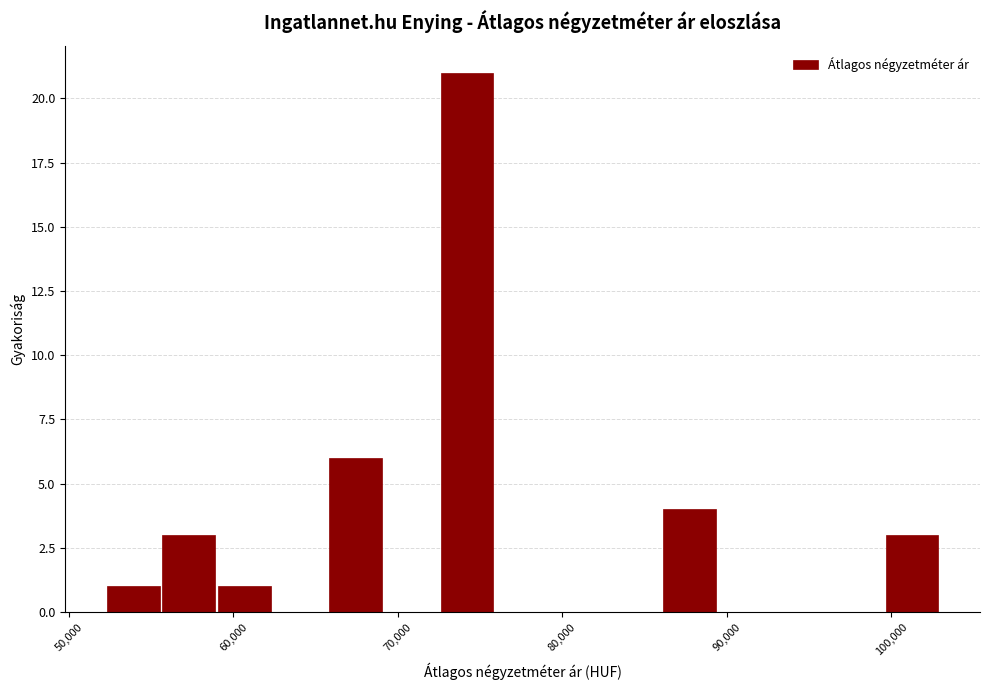

Around what value on the x-axis is the tallest bar? Give the approximate position of its centre, as read against the axis.

74000